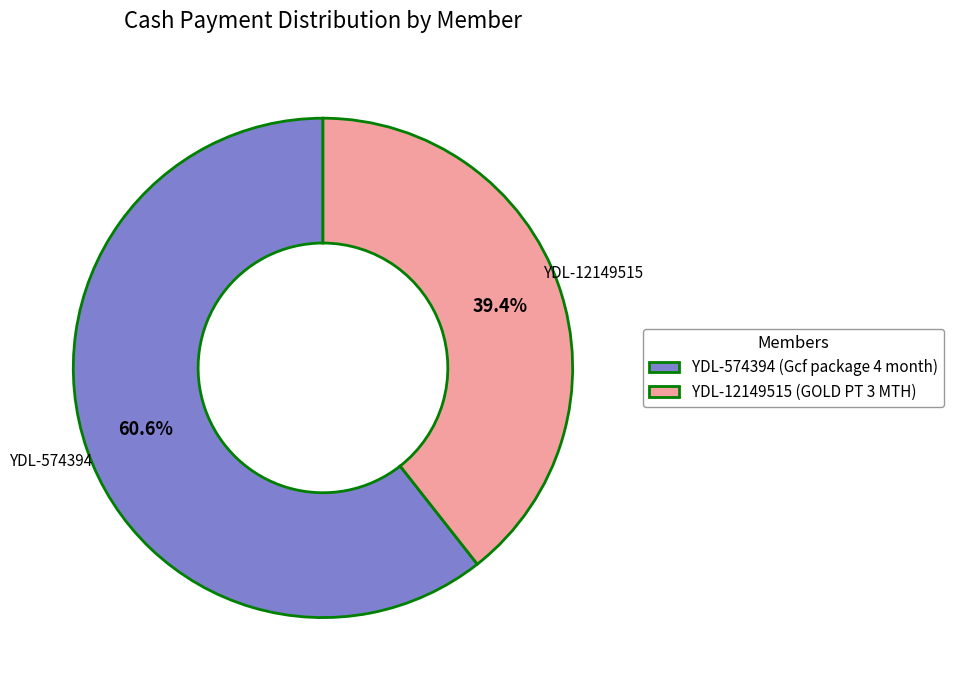

Is it true that YDL-574394 (Gcf package 4 month) is 61% of the pie?

True